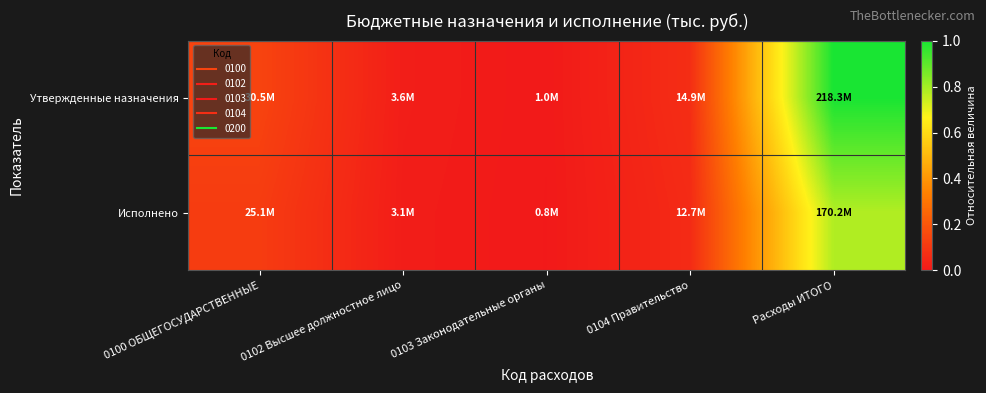

Rank the series by their maximum value, from lowest to highest.

Исполнено, Утвержденные назначения